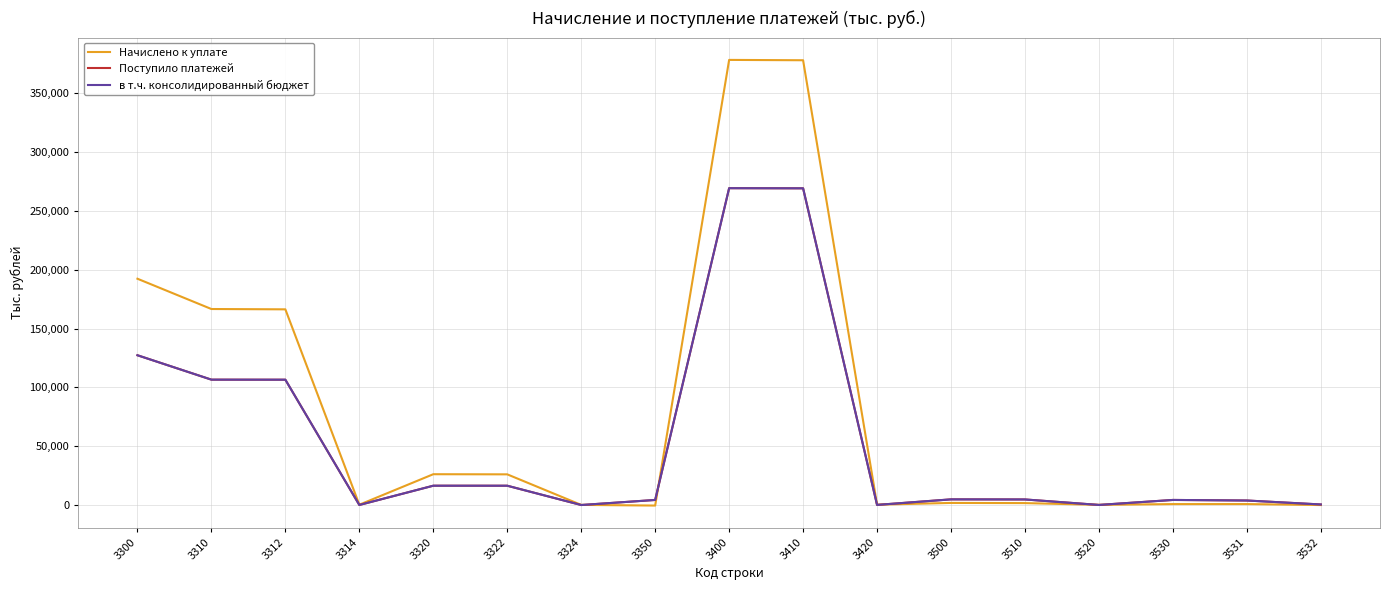

How many lines are shown in the chart?

3